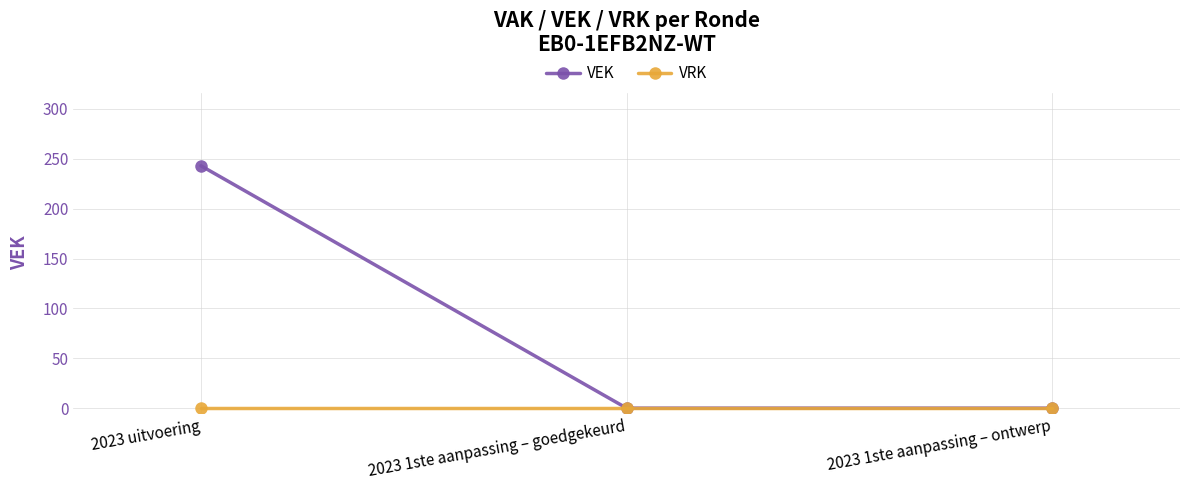

At which category is the sum across all series the highest?

2023 uitvoering